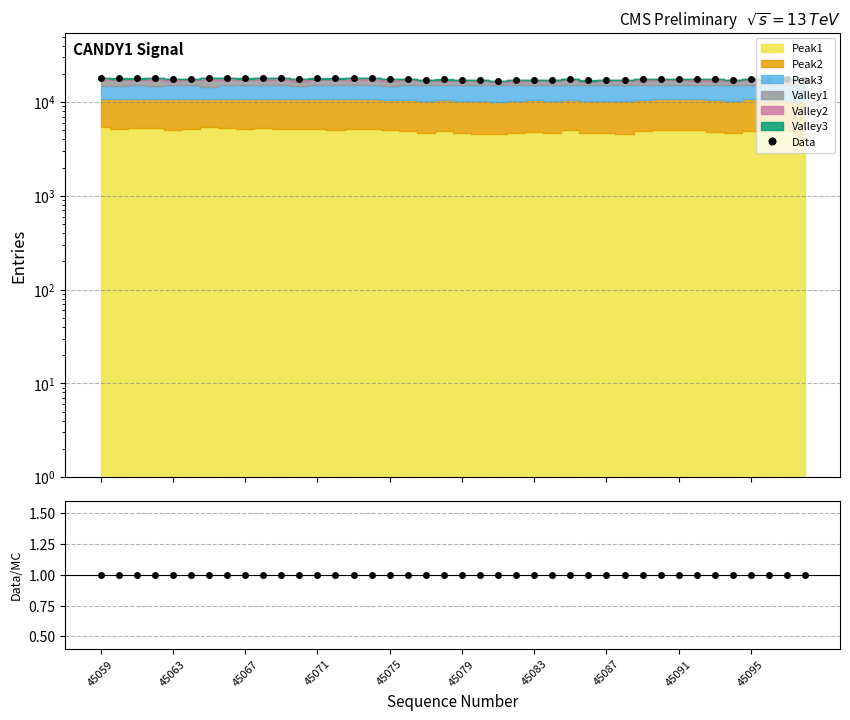

Reading right to left, extract all data points from this chart.

Data: 17153	17583	17366	17798	17245	17597	17681	17743	17822	17643	17236	17124	17078	17727	17393	17387	17126	17000	17282	17123	17449	17309	17790	17705	18151	18057	18009	17969	17844	18016	18141	18021	18113	18244	17857	17732	18277	18031	17964	18282
Data/MC: 1	1	1	1	1	1	1	1	1	1	1	1	1	1	1	1	1	1	1	1	1	1	1	1	1	1	1	1	1	1	1	1	1	1	1	1	1	1	1	1